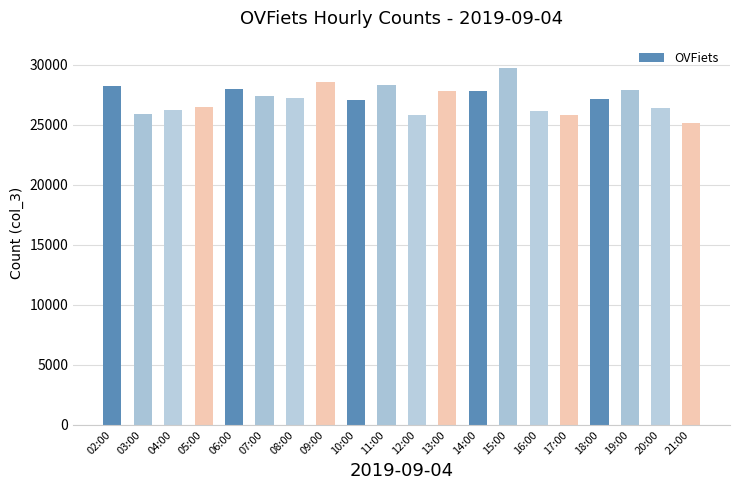

Are the bars horizontal?

No